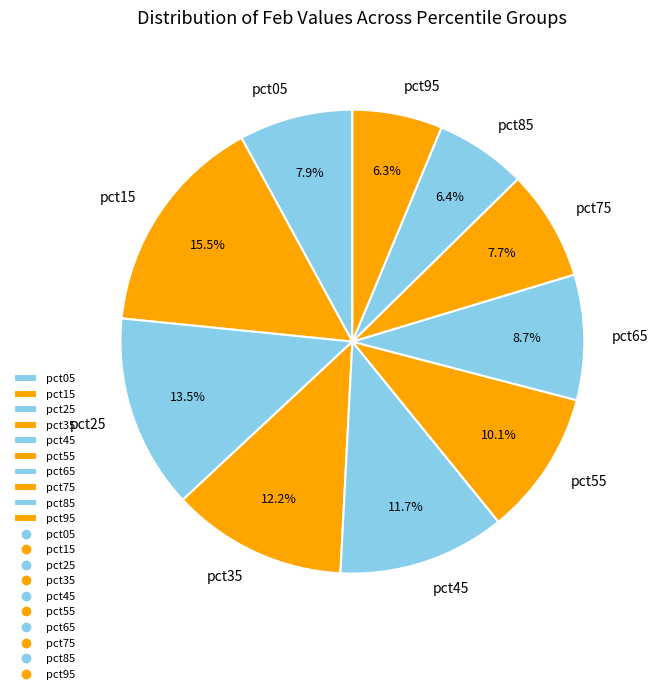

What portion of the pie excludes pct55?

89.9%